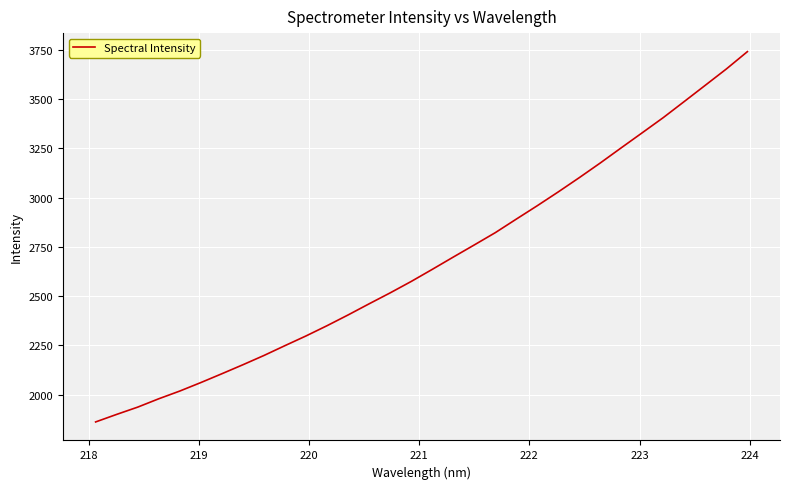

What is the minimum value shown in the chart?

1861.1